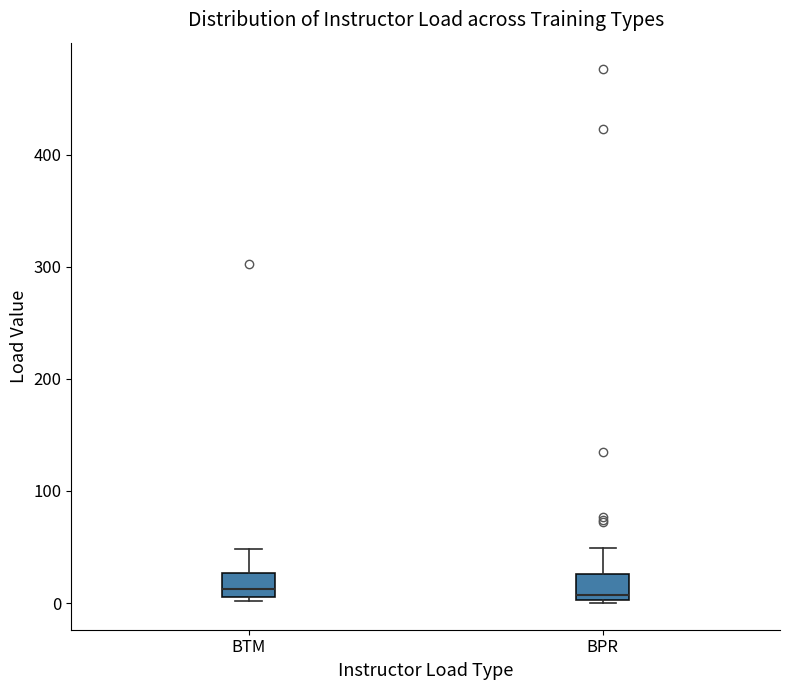

Where does the upper whisker of the box for BTM end on the y-axis? The values are not printed on the chart, so give them approximately, as read against the axis.

50